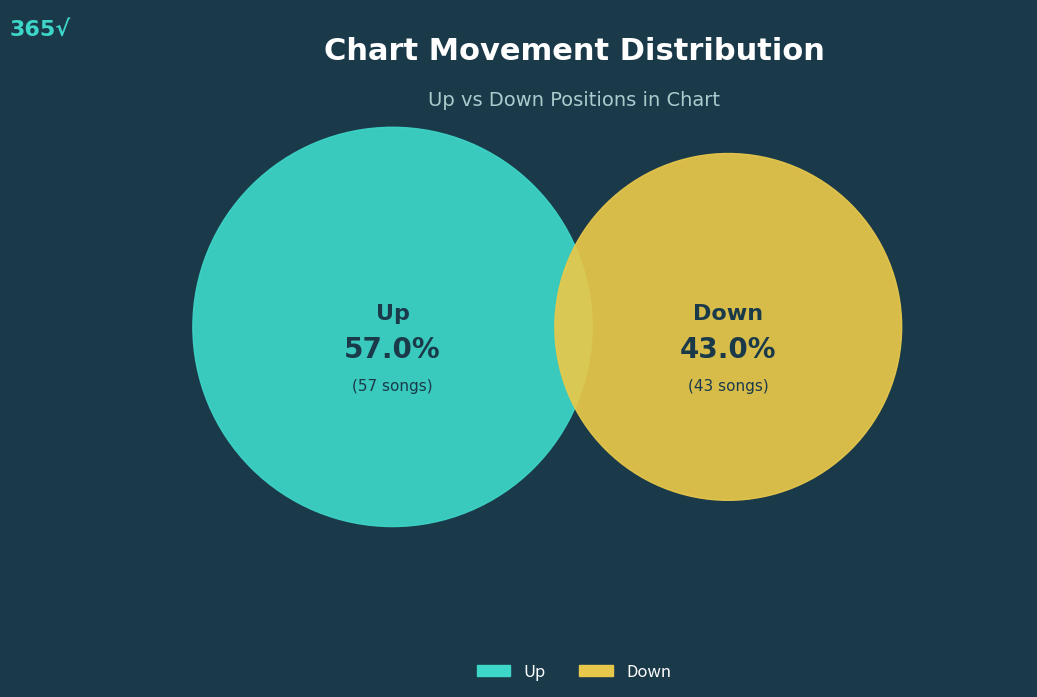

Approximately how many times larger is the value at down compared to up?

0.8